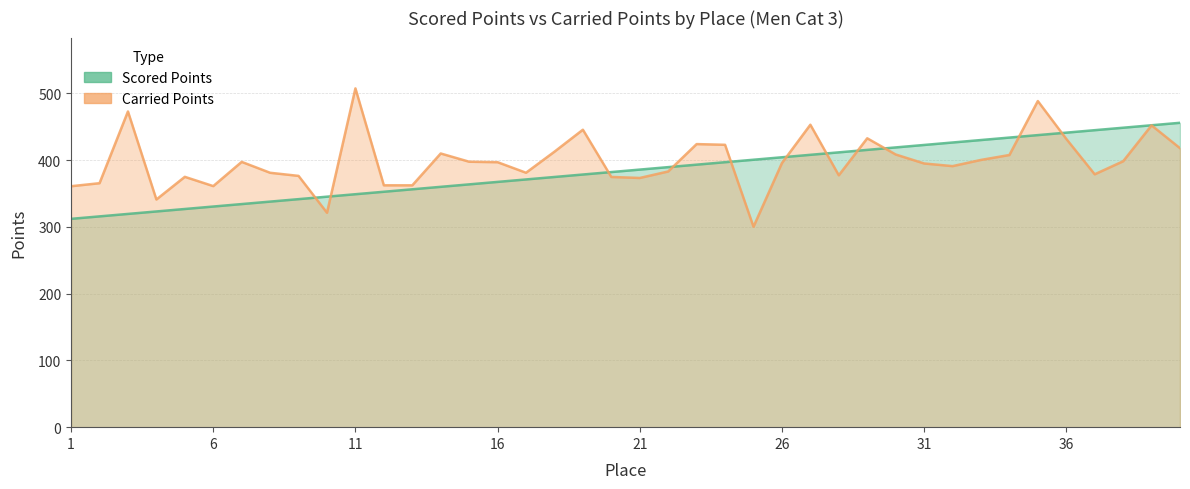

After their last crossing, which series has the higher values: Carried Points or Scored Points?

Scored Points